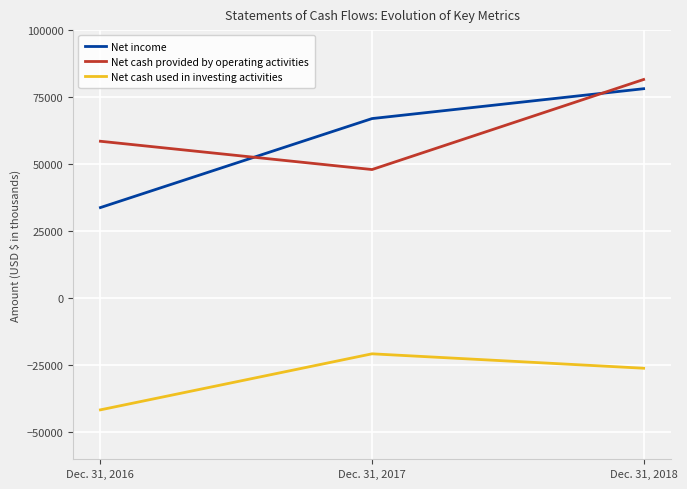

Which label corresponds to the largest value in the chart?

Dec. 31, 2018